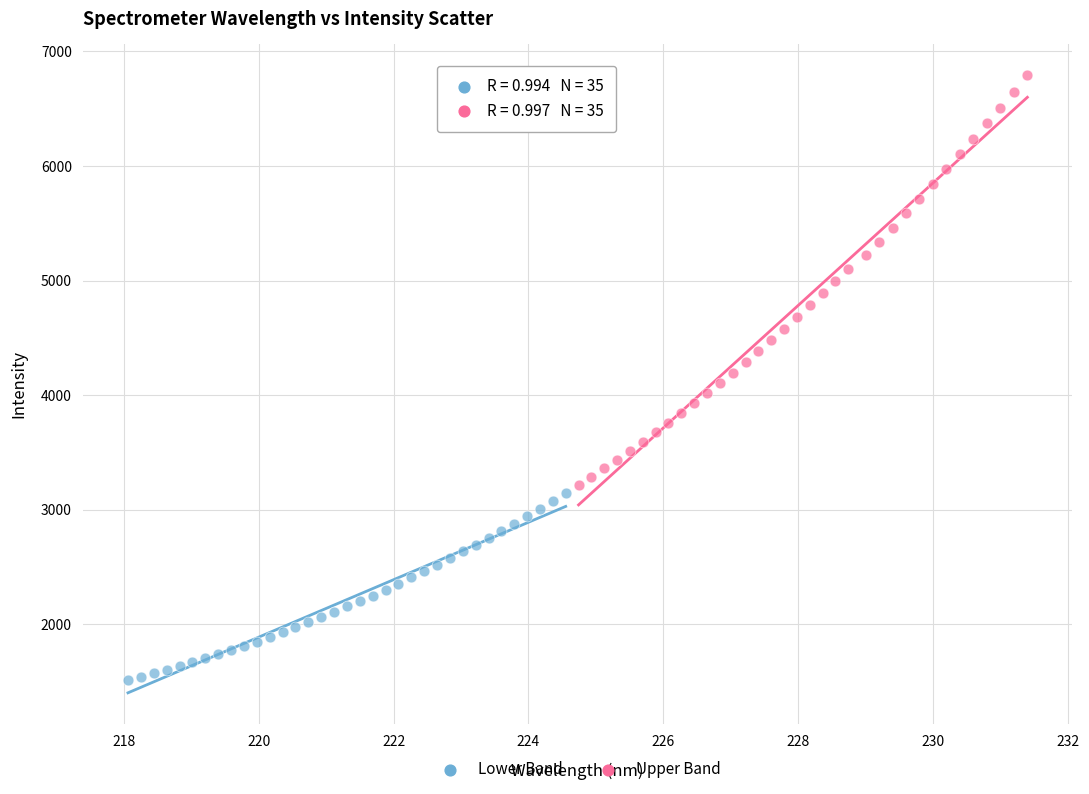

Which series reaches the maximum Y coordinate?

Upper Band